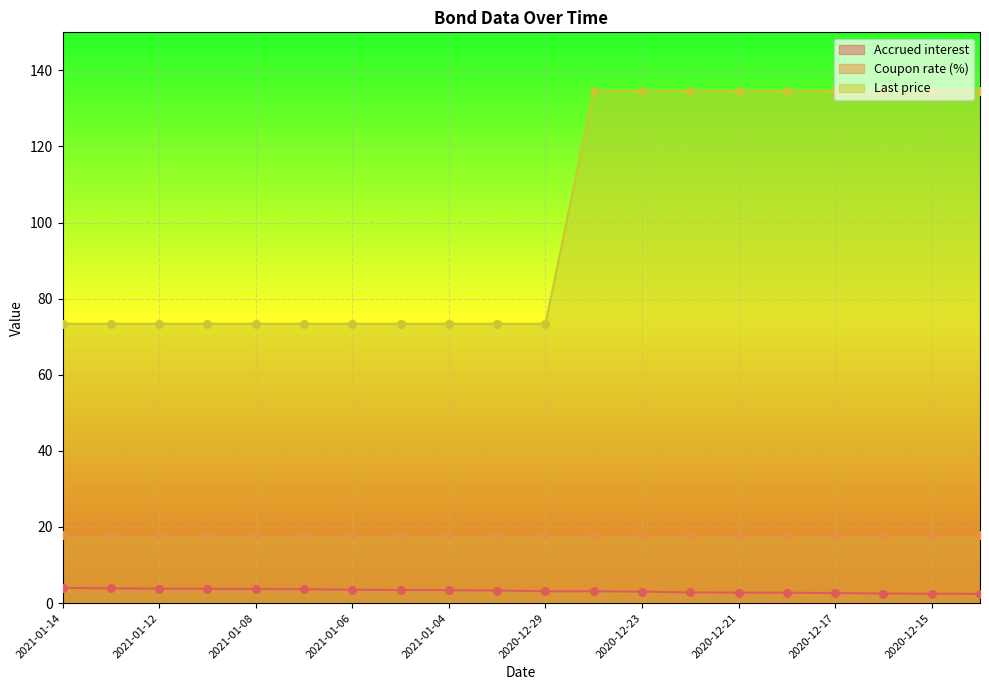

Which series has the widest spread of Y values?

Last price